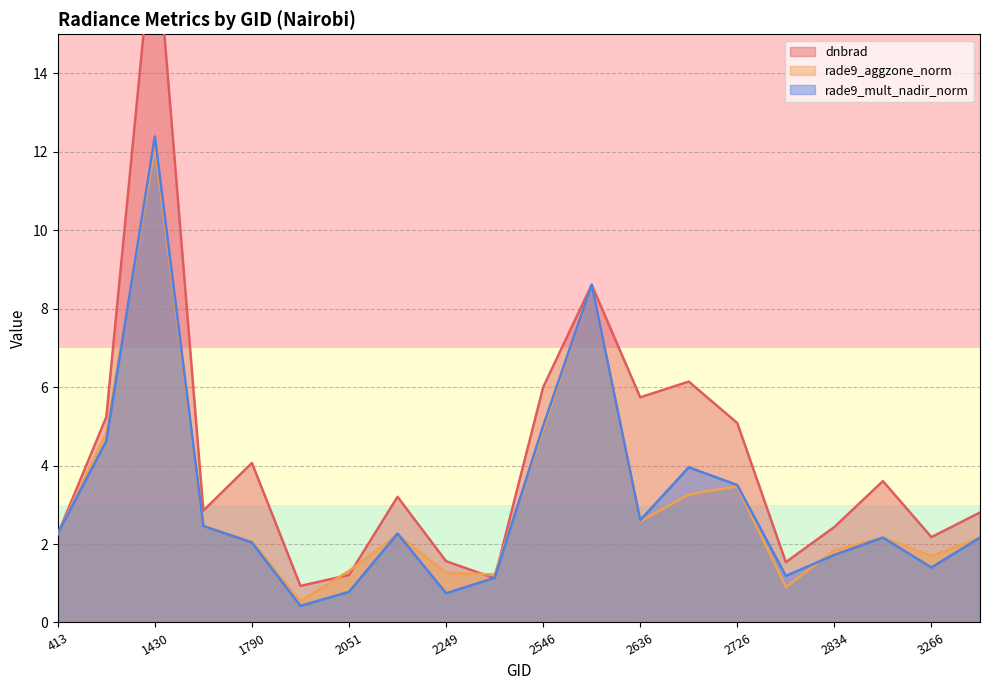

At which label does rade9_mult_nadir_norm first exceed 2?

413